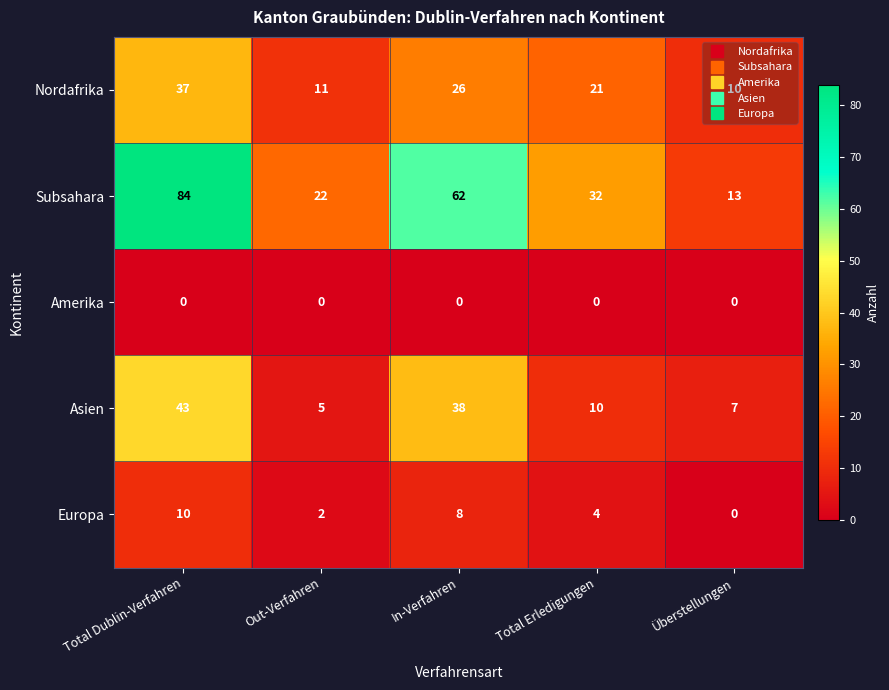

Which series has the largest total across all categories?

Subsahara